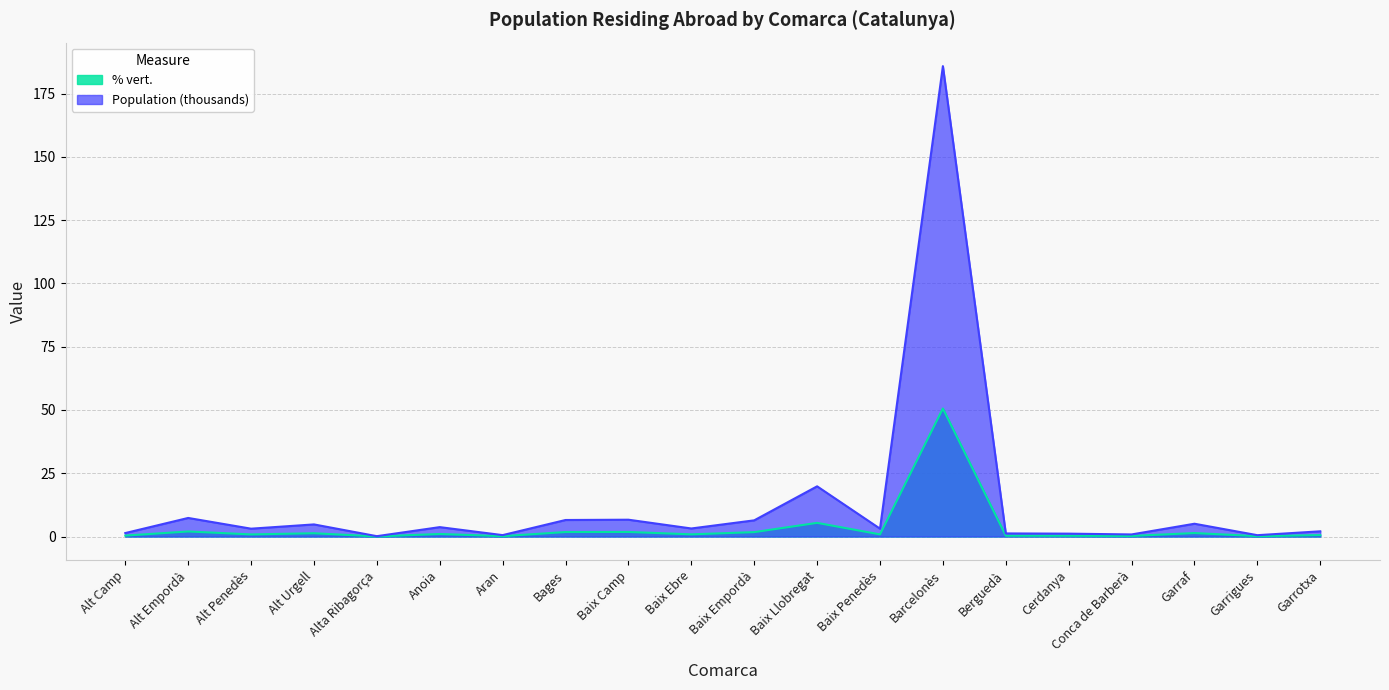

What is the total value across all series at Baix Ebre?

4.1